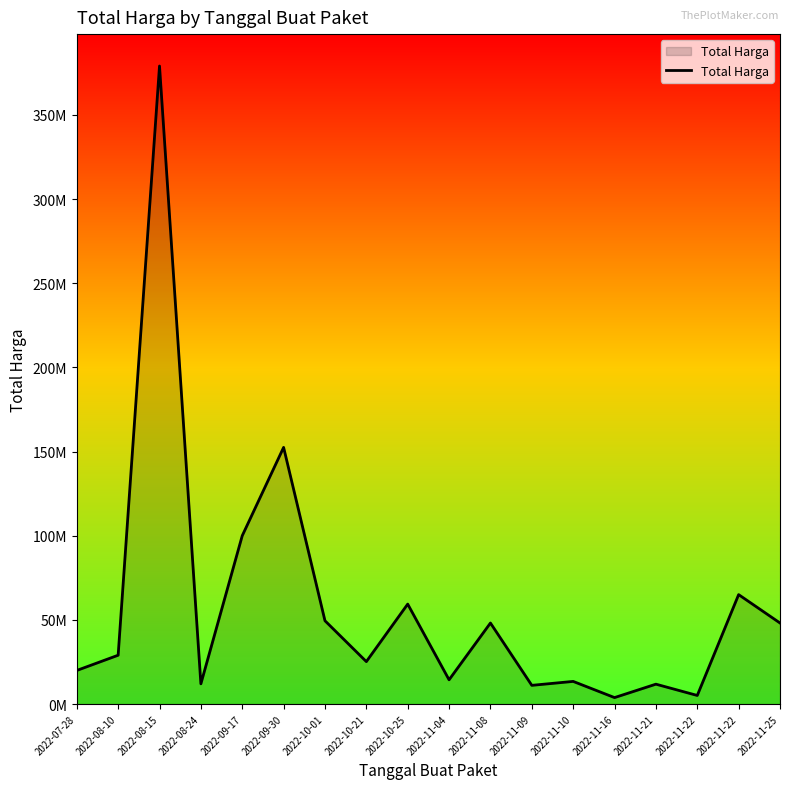

What is the label of the 17th point from the right?

2022-08-10